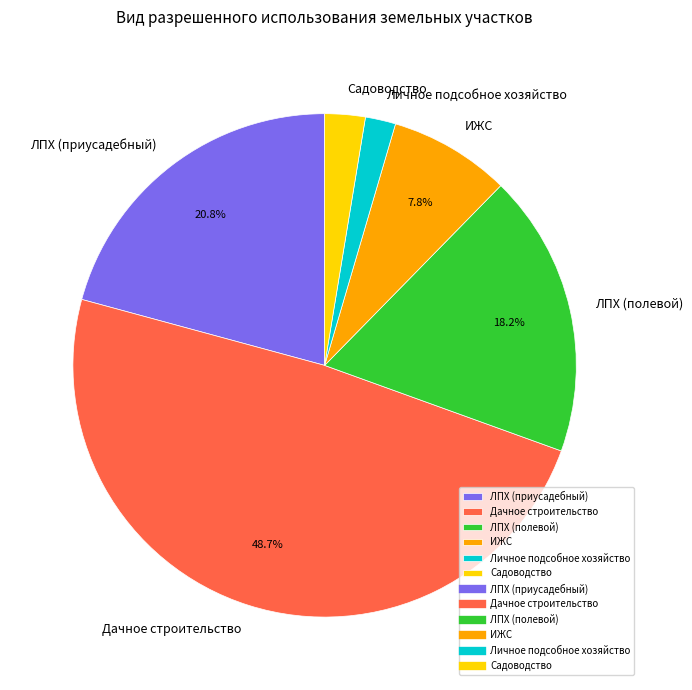

Which category has the smallest portion of the pie?

Личное подсобное хозяйство